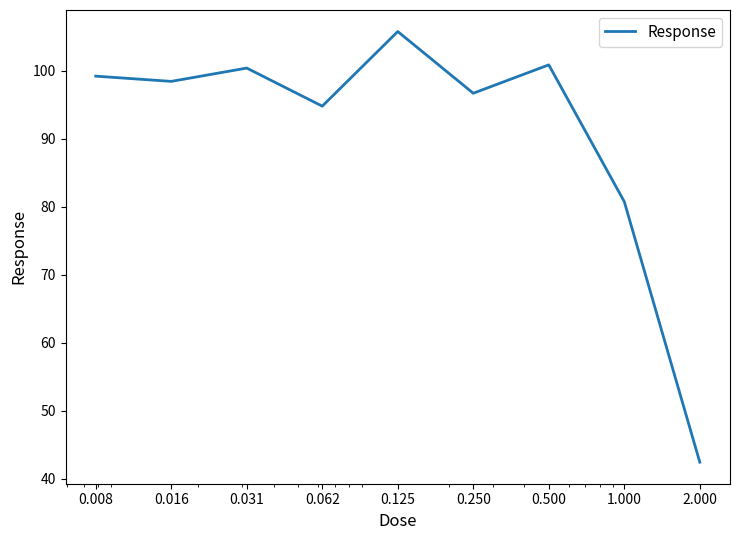

What is the smallest value displayed?

42.5